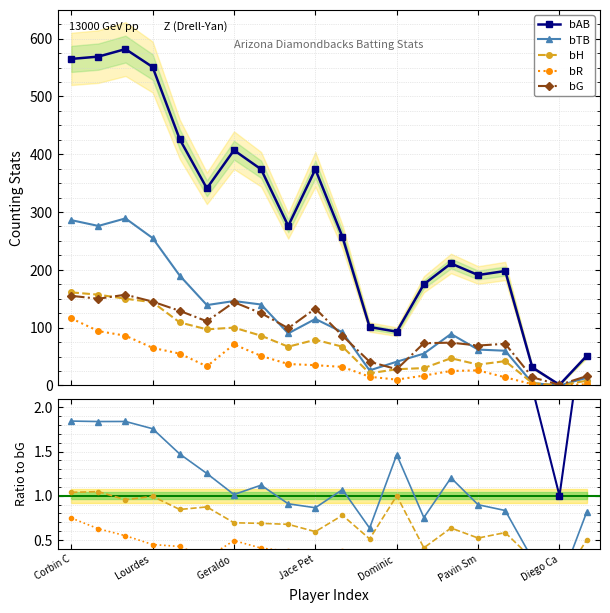

True or false: bTB has more than 1 interior local peaks.

True